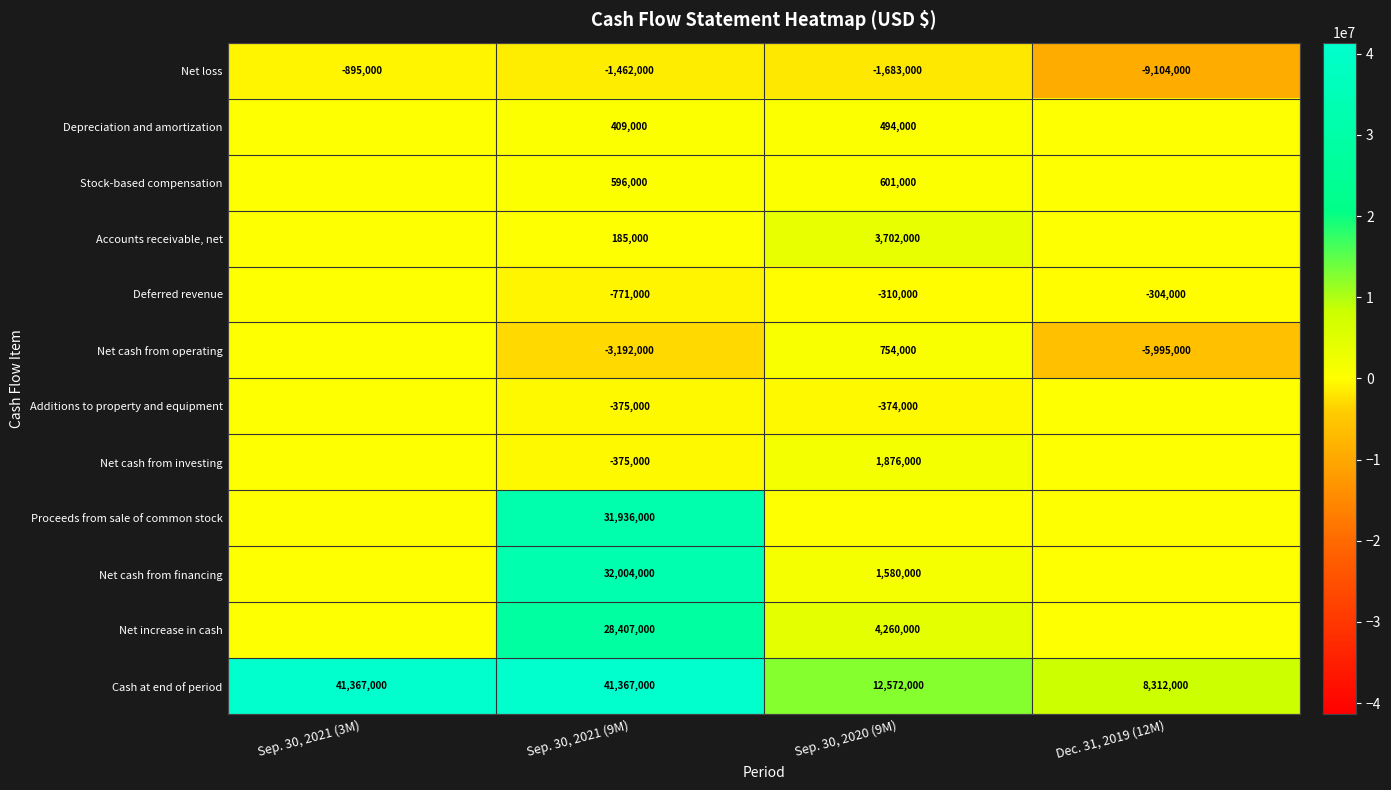

What is the smallest value displayed?

-9104000